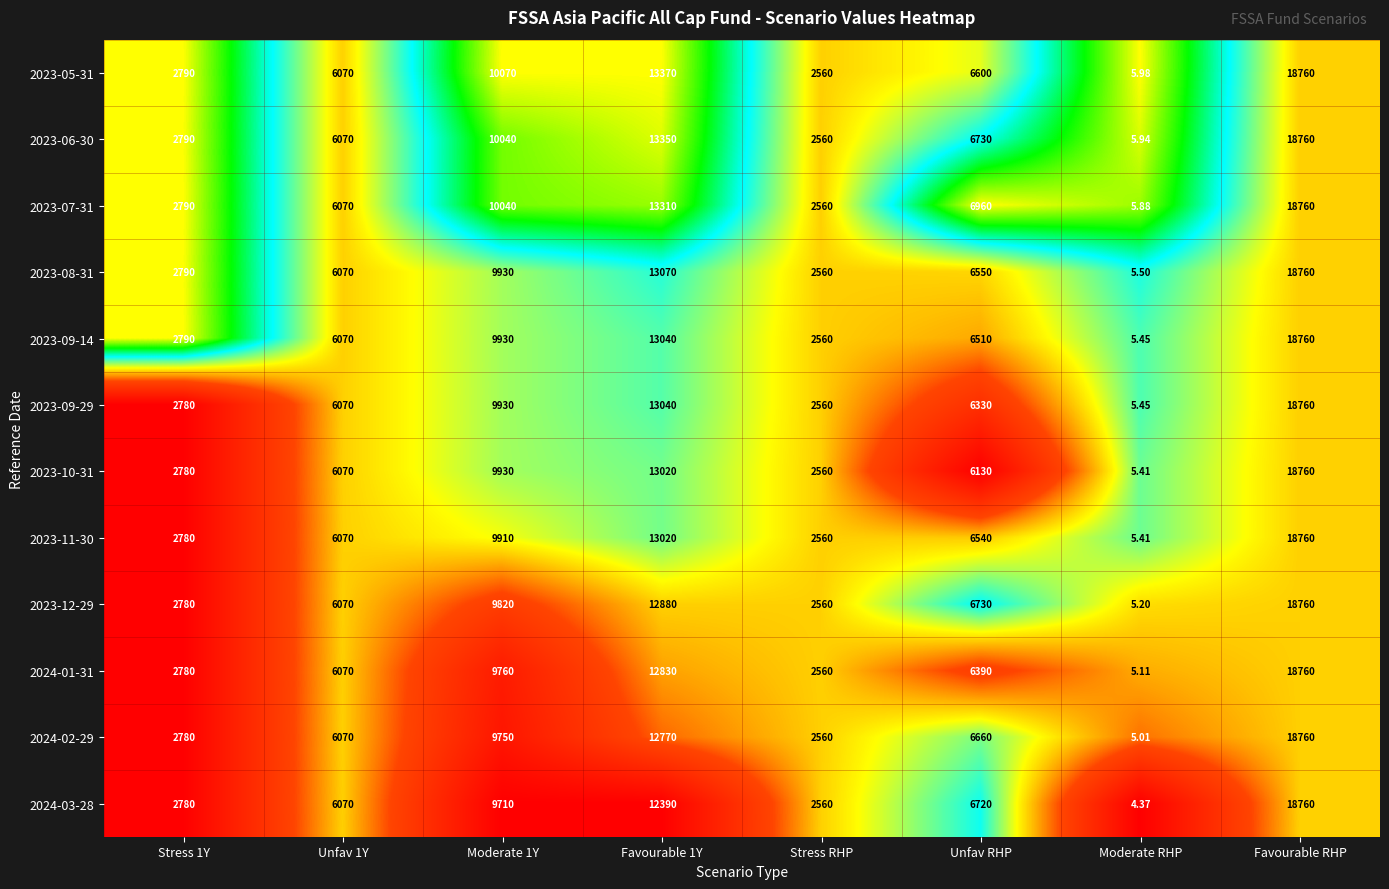

Is the value of 2023-07-31 at Favourable RHP greater than the value of 2024-02-29 at Stress RHP?

Yes